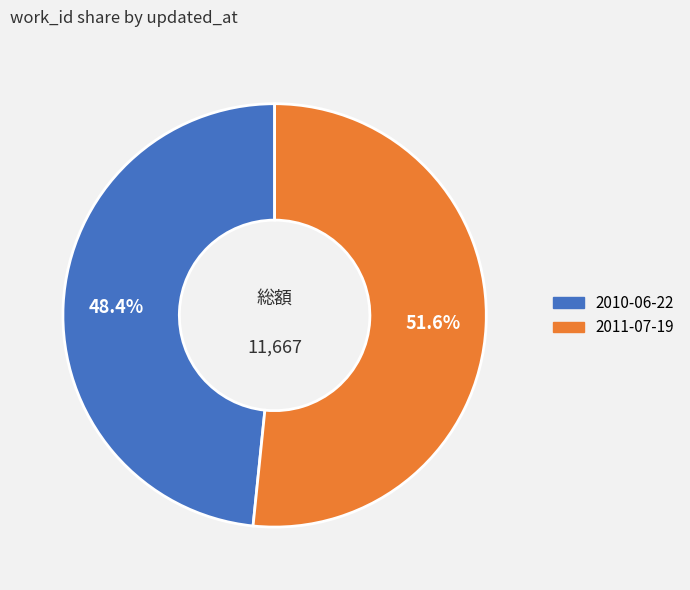

How many segments does this pie chart have?

2